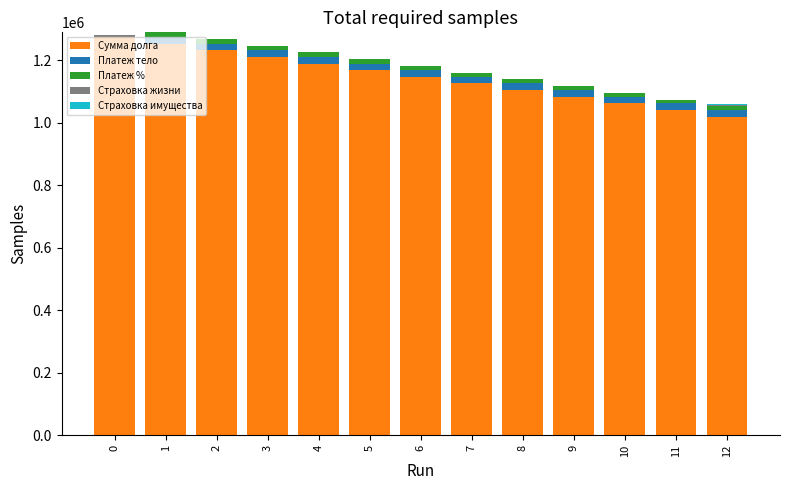

Rank the series by their maximum value, from lowest to highest.

Страховка имущества, Страховка жизни, Платеж %, Платеж тело, Сумма долга